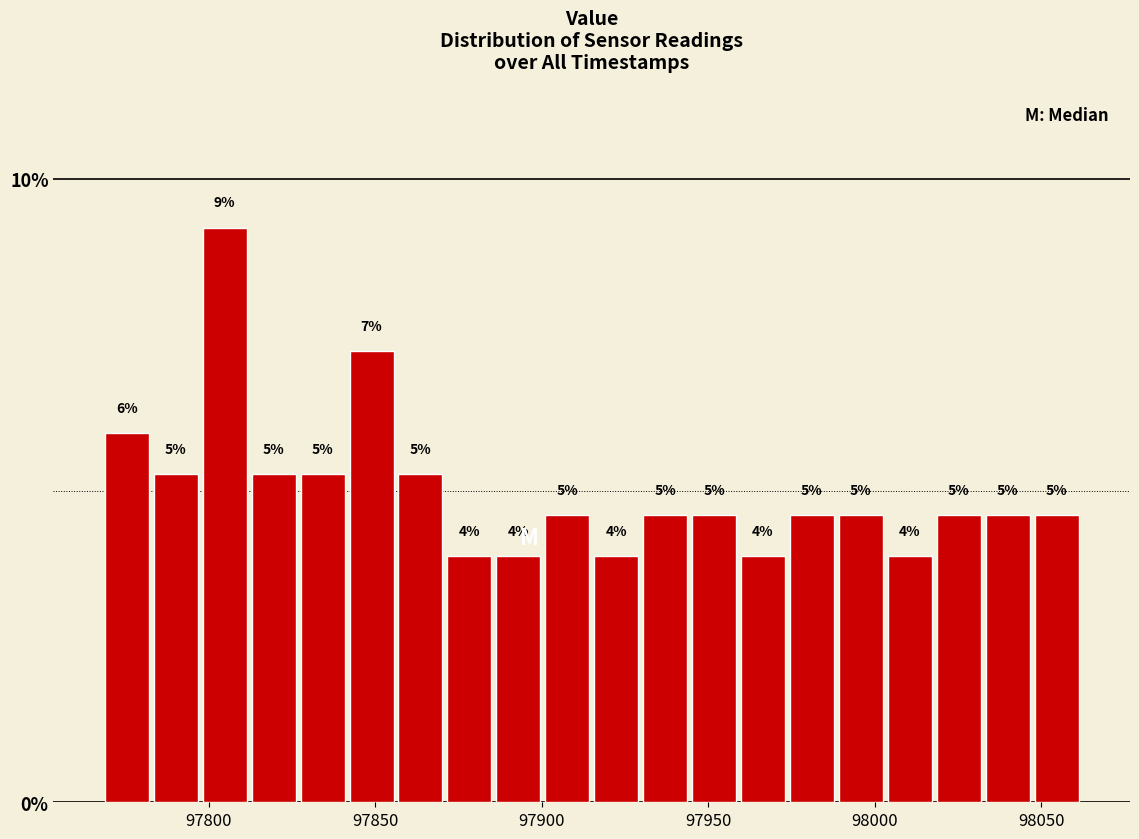

Around what value on the x-axis is the tallest bar? Give the approximate position of its centre, as read against the axis.

97805